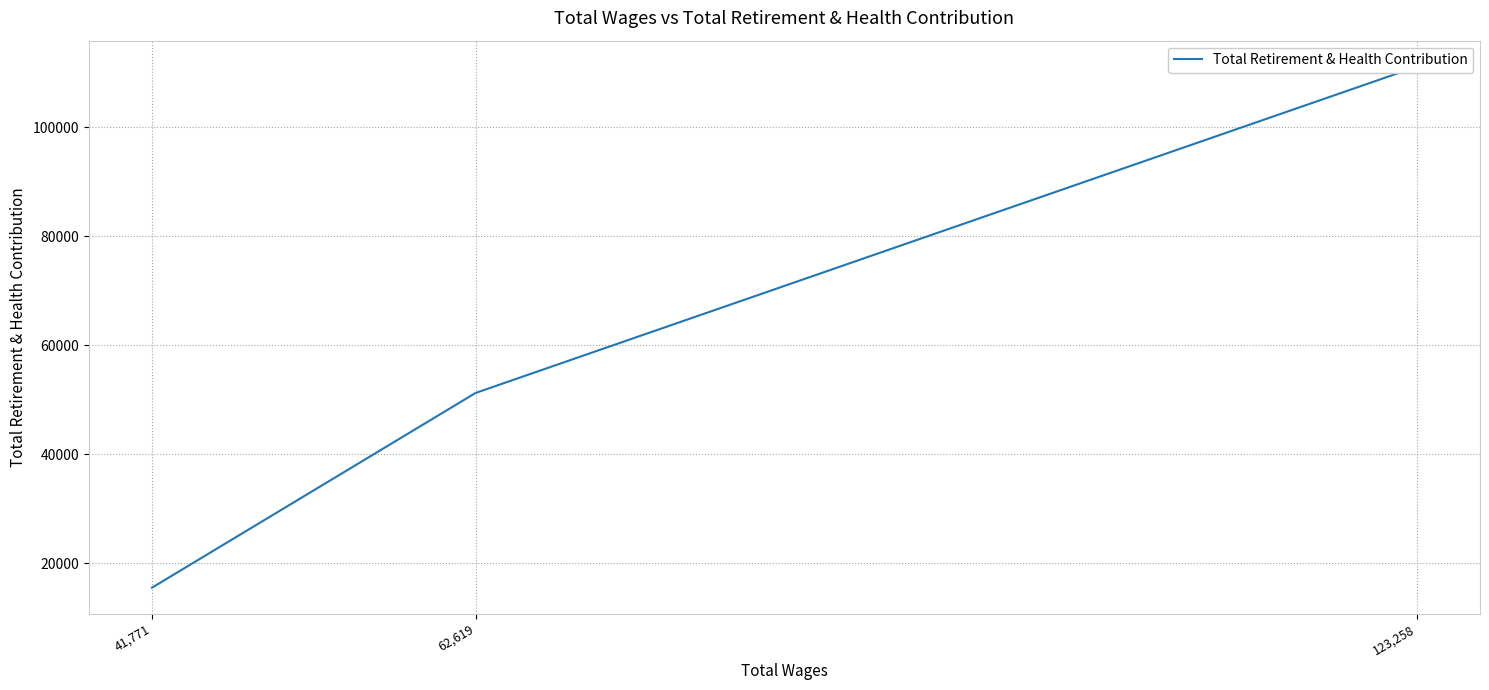

How many lines are shown in the chart?

1